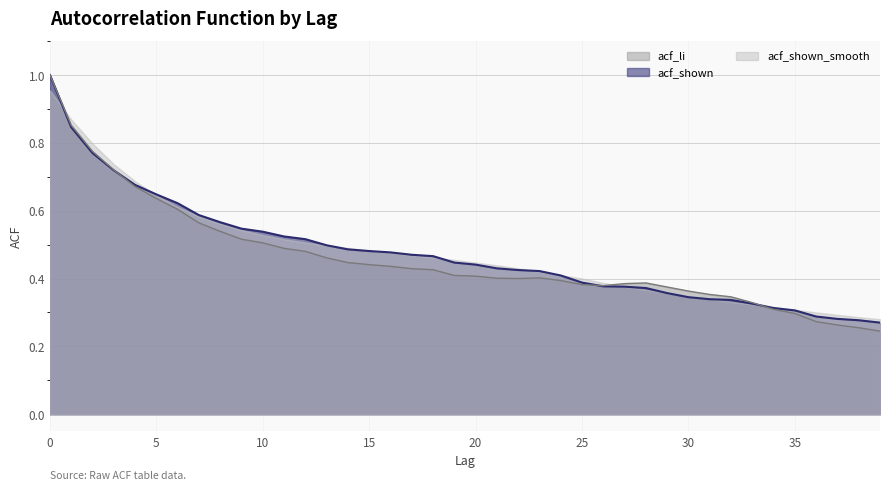

How many times do acf_li and acf_shown cross each other?

3